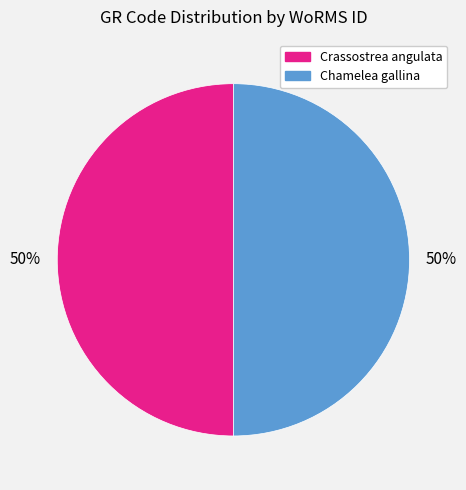

To the nearest percent, what is the average slice percentage?

50%